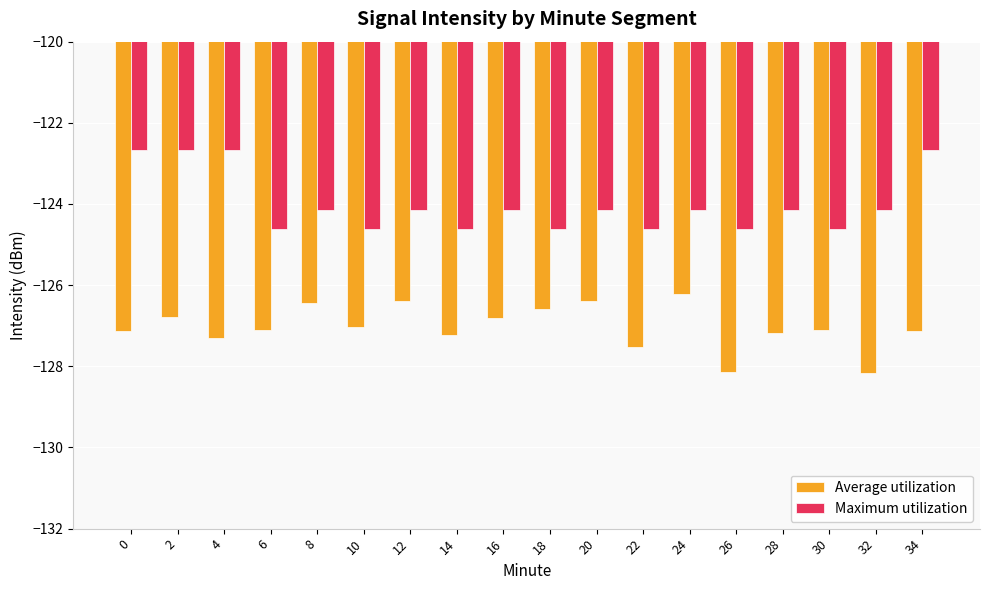

What is the difference between the highest and lowest values at 16?

2.7